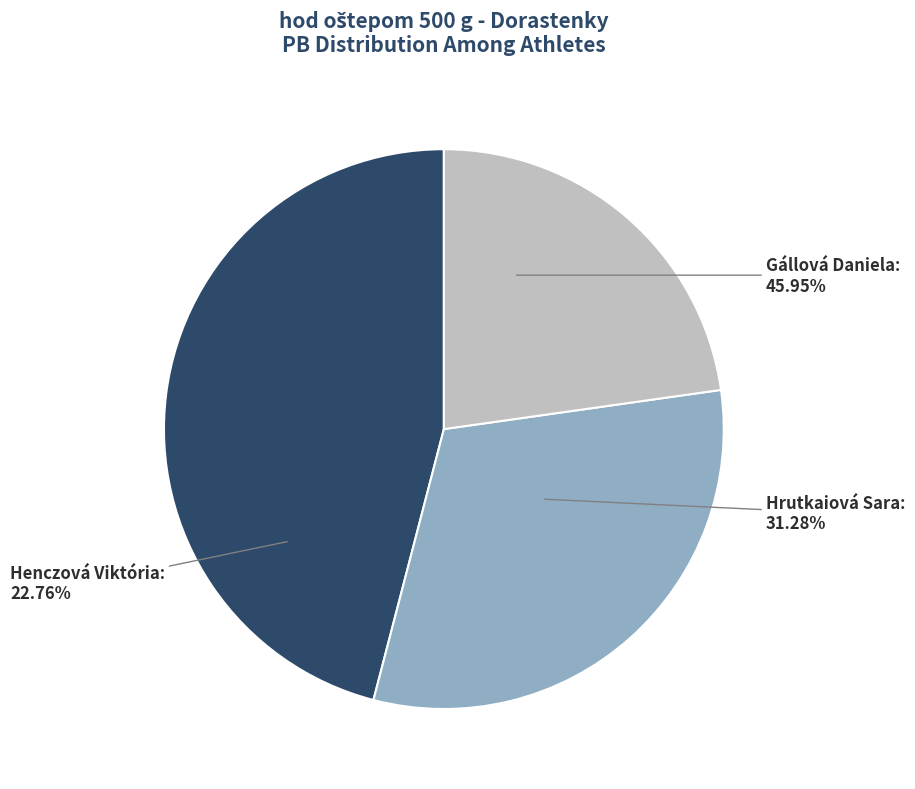

Does Hrutkaiová Sara represent more than half of the total?

No